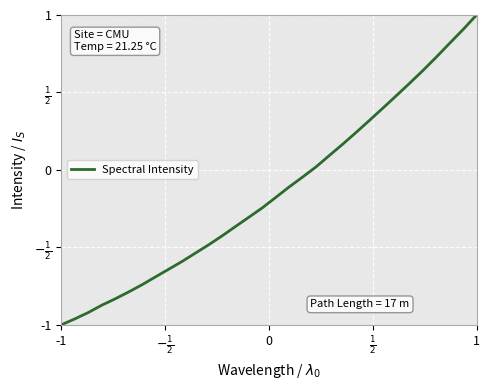

Does the chart display data point markers on the line(s)?

No